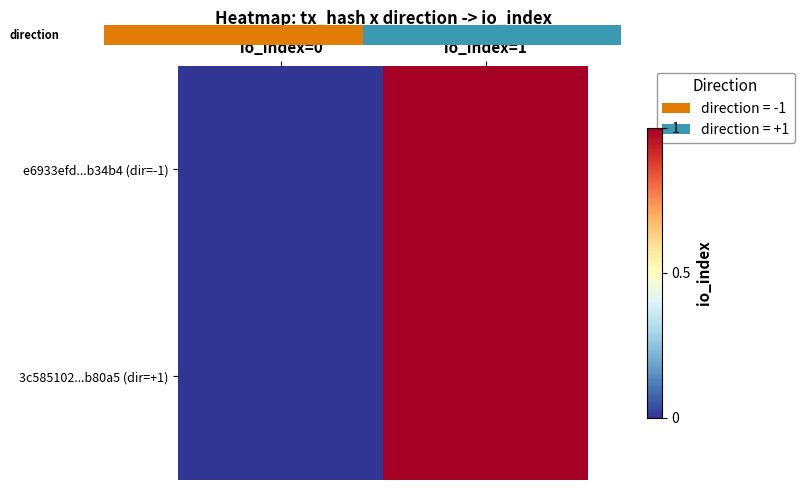

At which category is the sum across all series the highest?

io_index=1